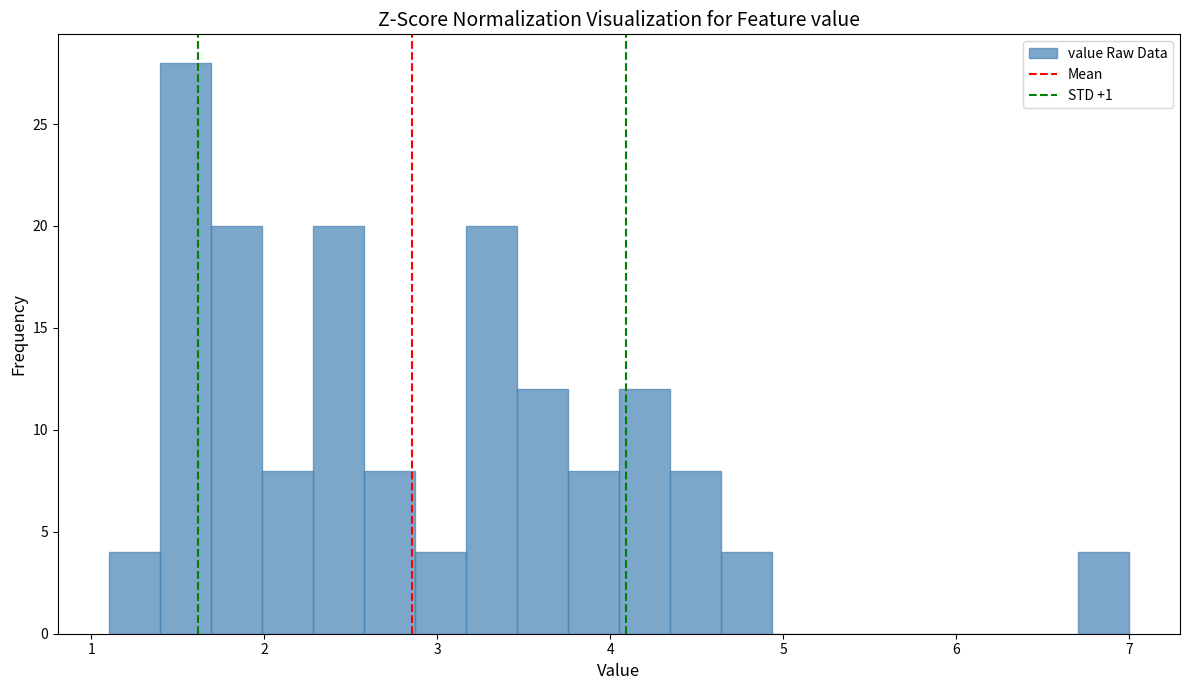

Read against the x-axis, roughly where is the centre of the tallest bar?

1.5